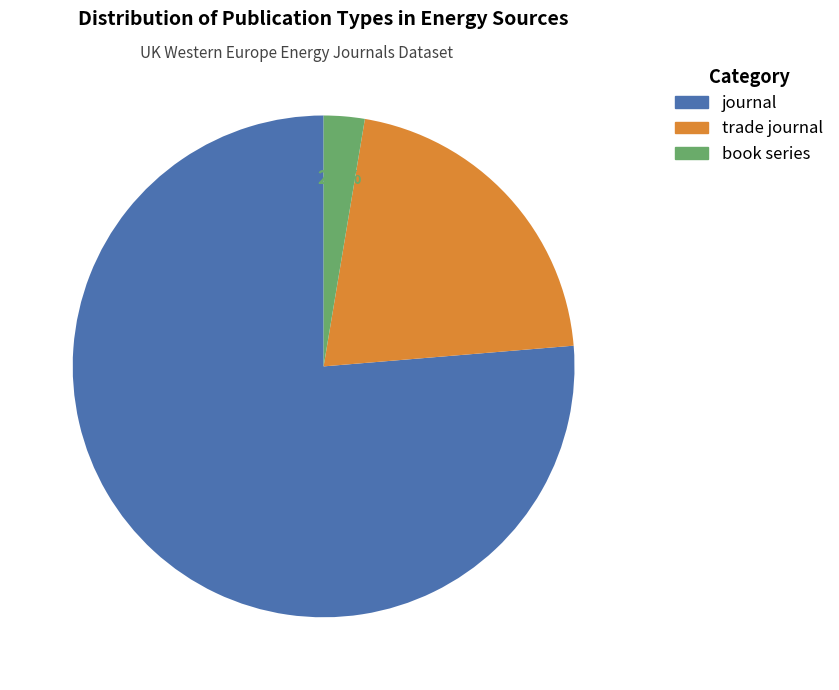

The journal slice represents 66% of the pie. True or false?

False